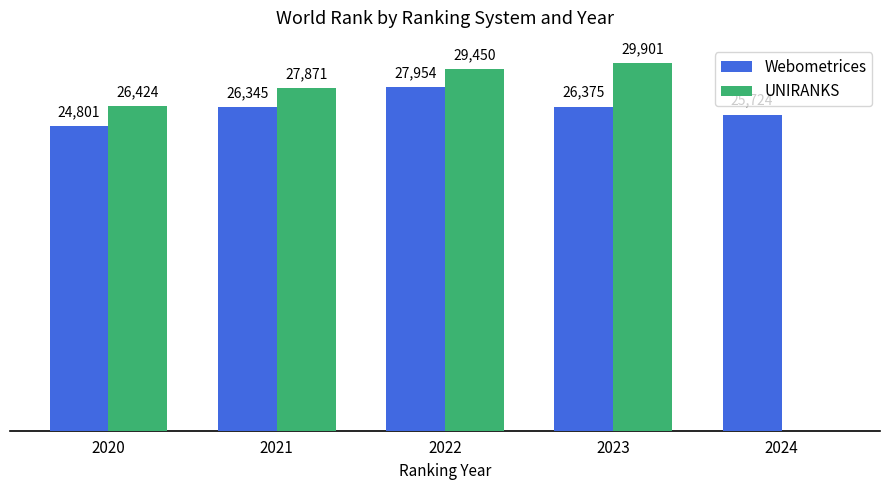

Between 2022 and 2023, which series saw the biggest shift?

Webometrices